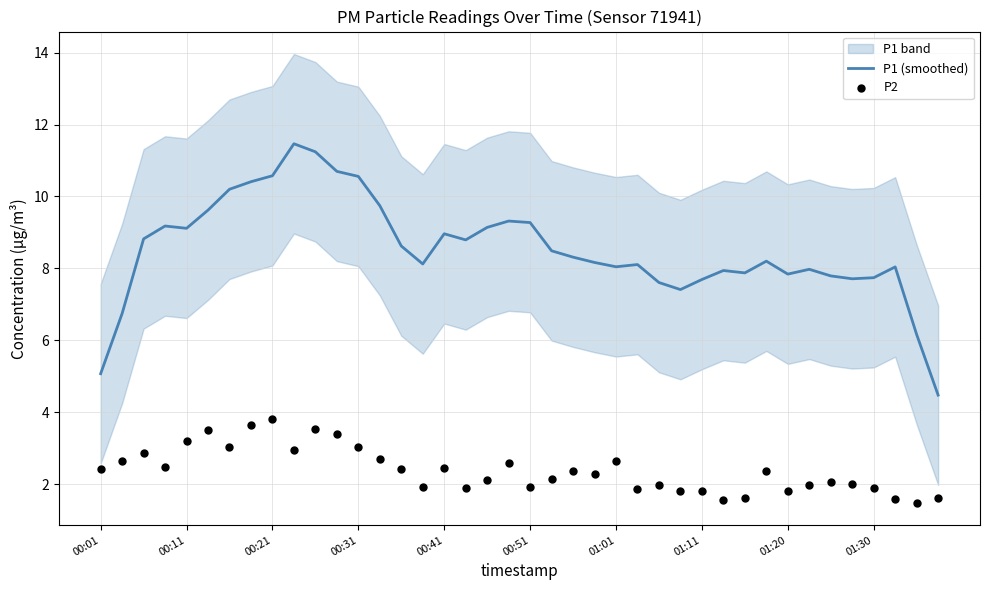

Which series has the widest spread of Y values?

P1 (smoothed)